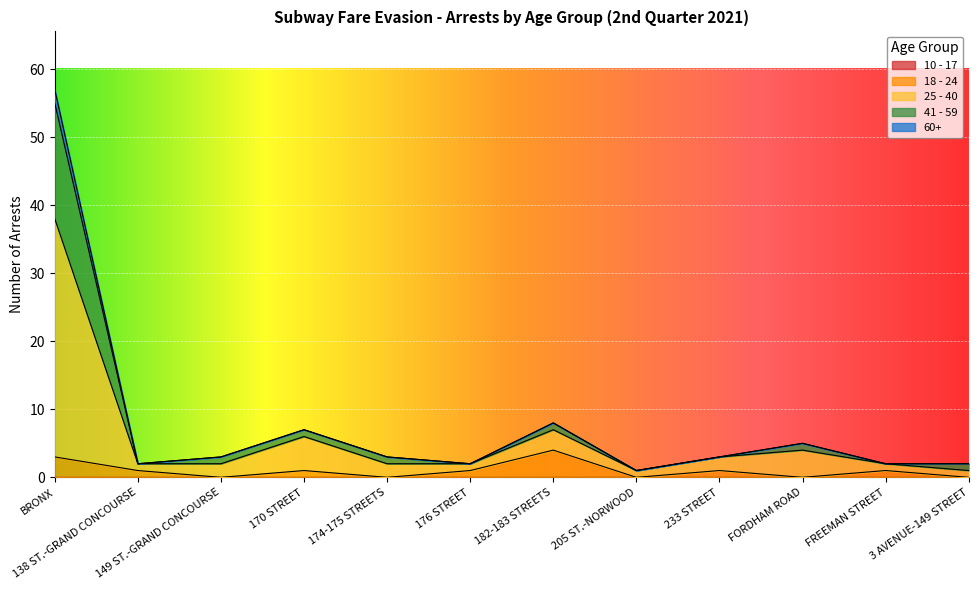

Which category has the lowest value across all series?

149 ST.-GRAND CONCOURSE